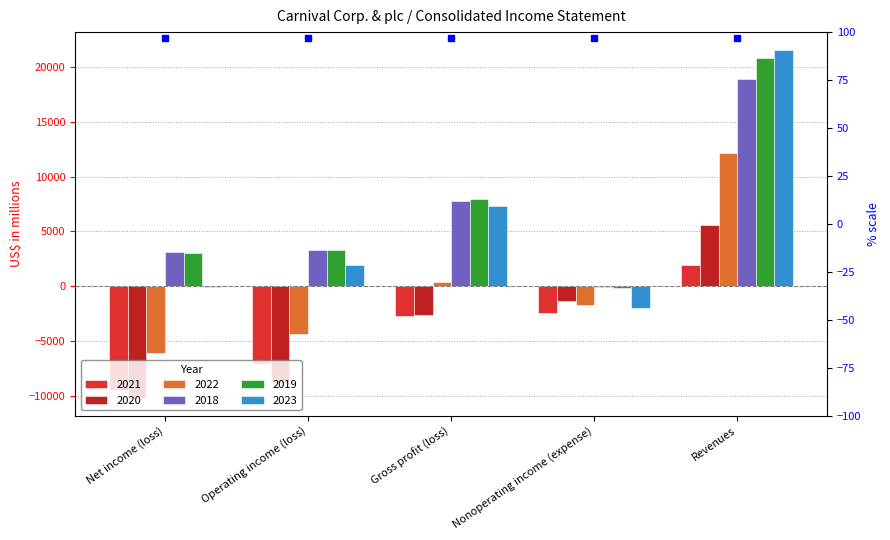

At which category is the sum across all series the highest?

Revenues